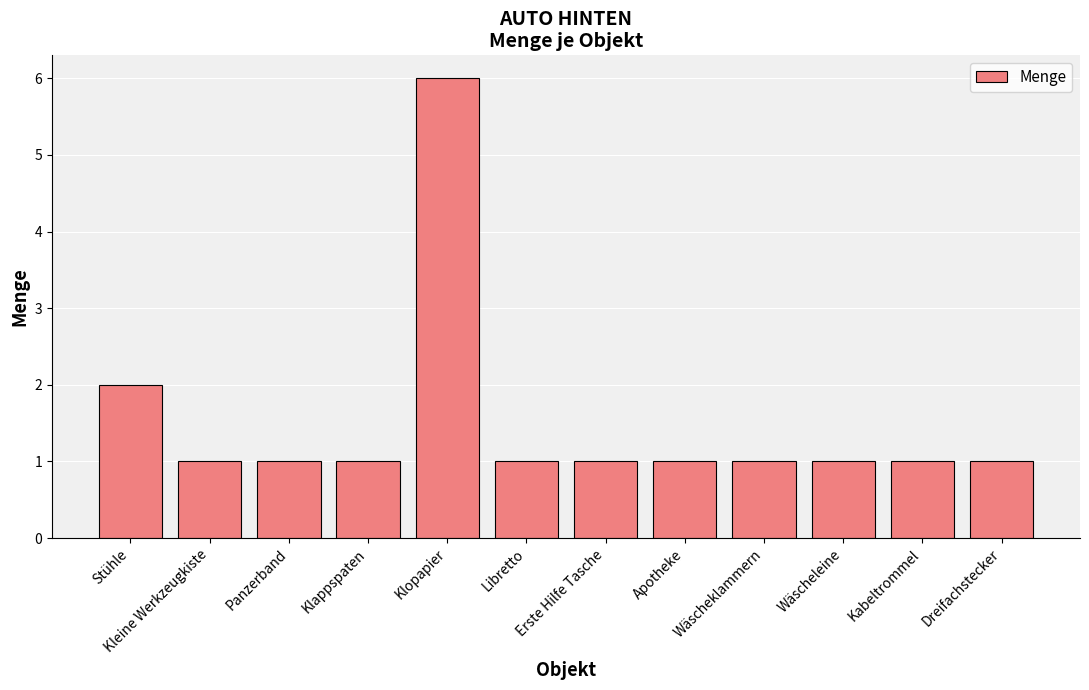

The value at Kabeltrommel is 1. True or false?

True